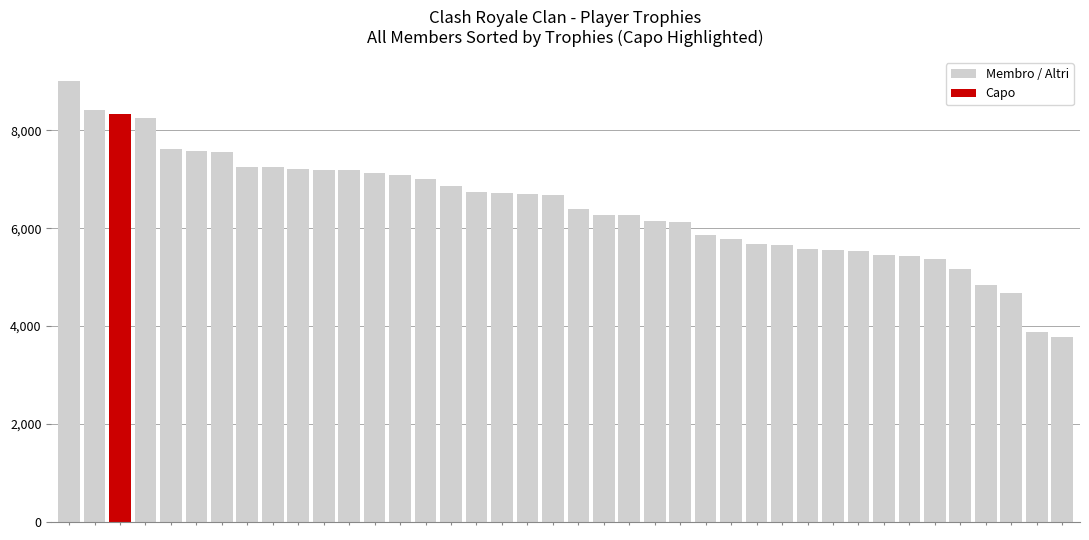

How many values are below 6676?

20